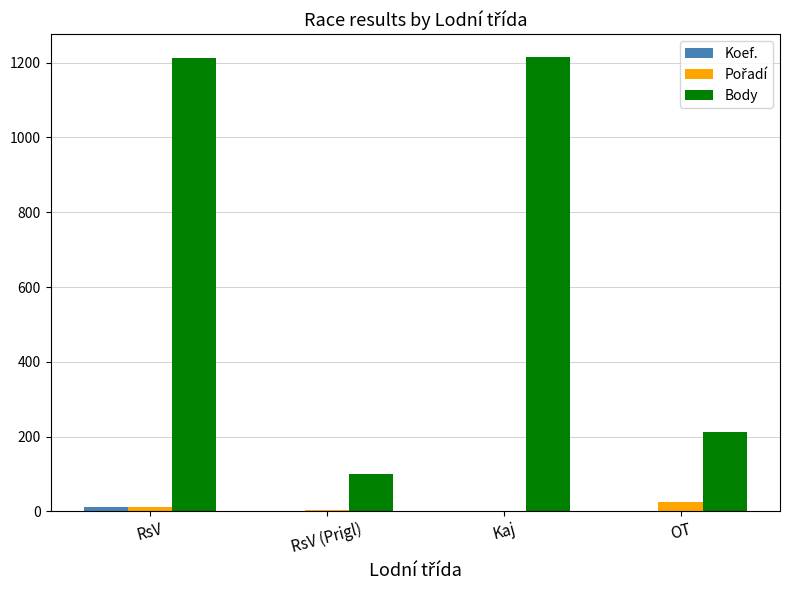

Which series has the largest total across all categories?

Body